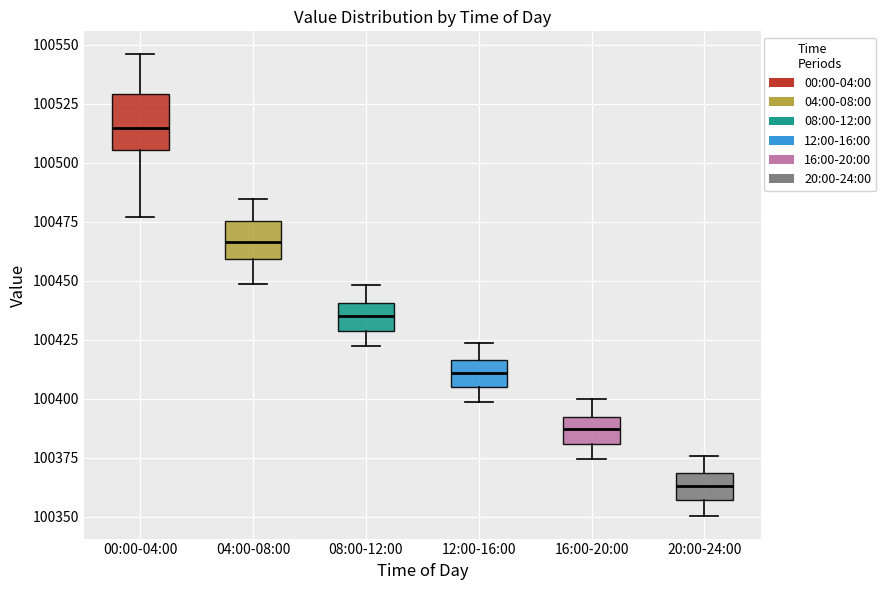

Reading left to right, transcribe this box plot: for each box, give where its median line is, the range the box spans, and where its two whiskers end, as read against the y-axis. The values are not printed on the chart, so give them approximately, as read against the axis.

00:00-04:00: median 100515, box 100505 to 100530, whiskers 100475 to 100545
04:00-08:00: median 100465, box 100460 to 100475, whiskers 100450 to 100485
08:00-12:00: median 100435, box 100430 to 100440, whiskers 100425 to 100450
12:00-16:00: median 100410, box 100405 to 100415, whiskers 100400 to 100425
16:00-20:00: median 100385, box 100380 to 100390, whiskers 100375 to 100400
20:00-24:00: median 100365, box 100355 to 100370, whiskers 100350 to 100375